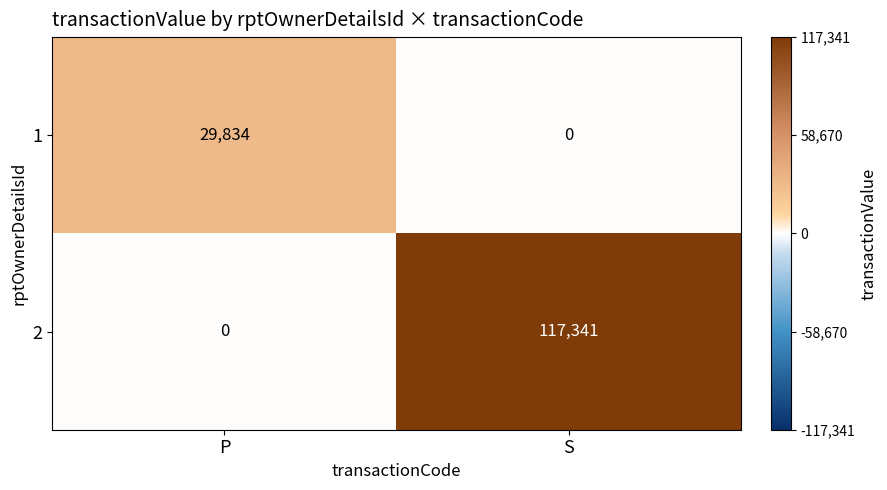

Which series has the widest spread of values?

2